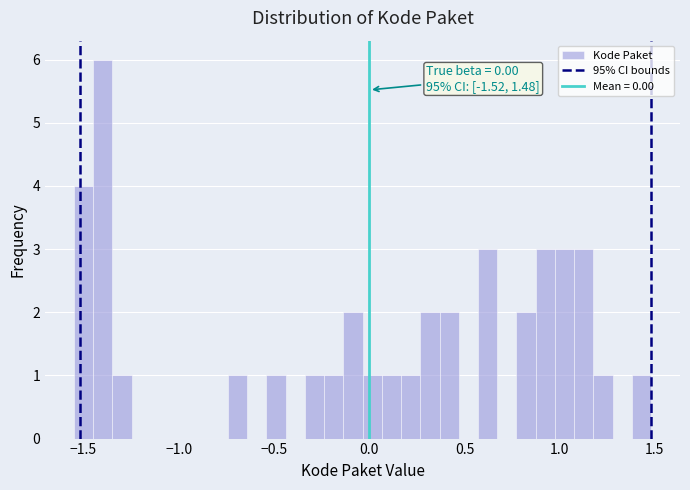

Around what value on the x-axis is the tallest bar? Give the approximate position of its centre, as read against the axis.

-1.40